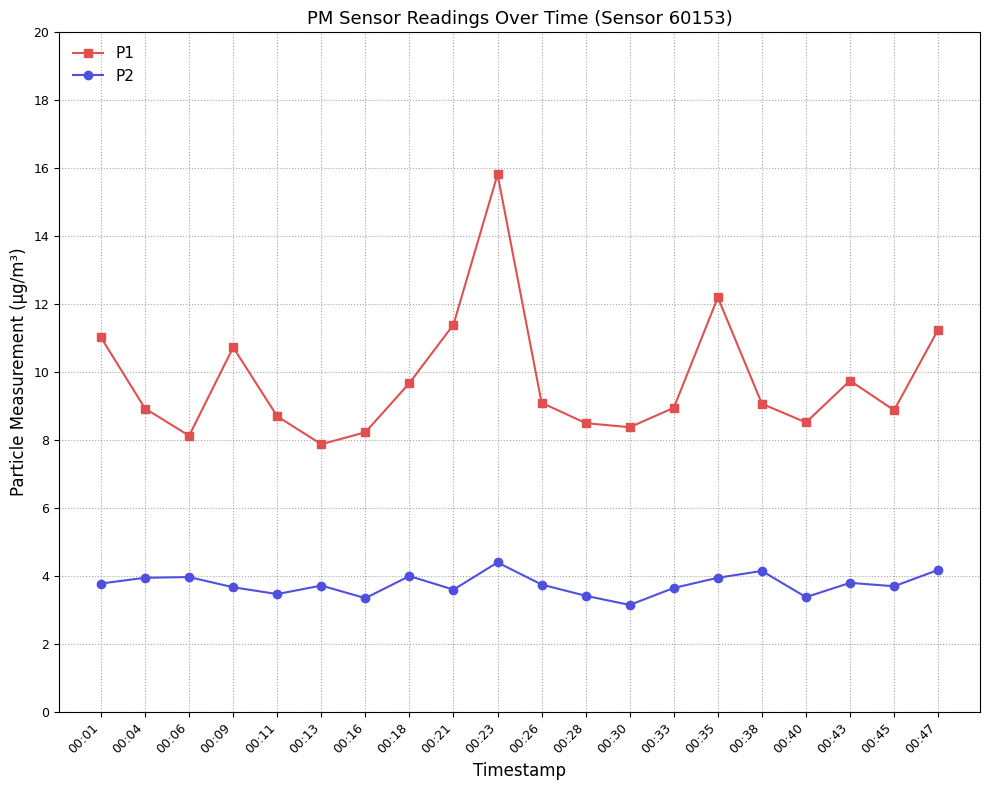

True or false: P2 and P1 intersect in this chart.

False